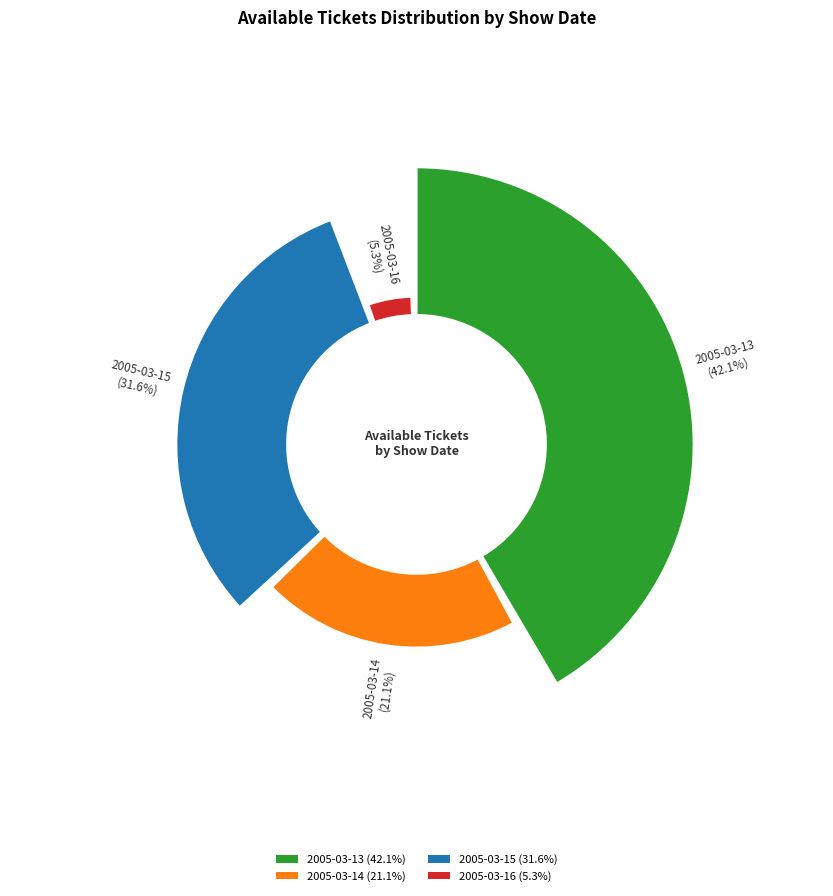

Is the sum of 2005-03-16 and 2005-03-13 greater than half?

No